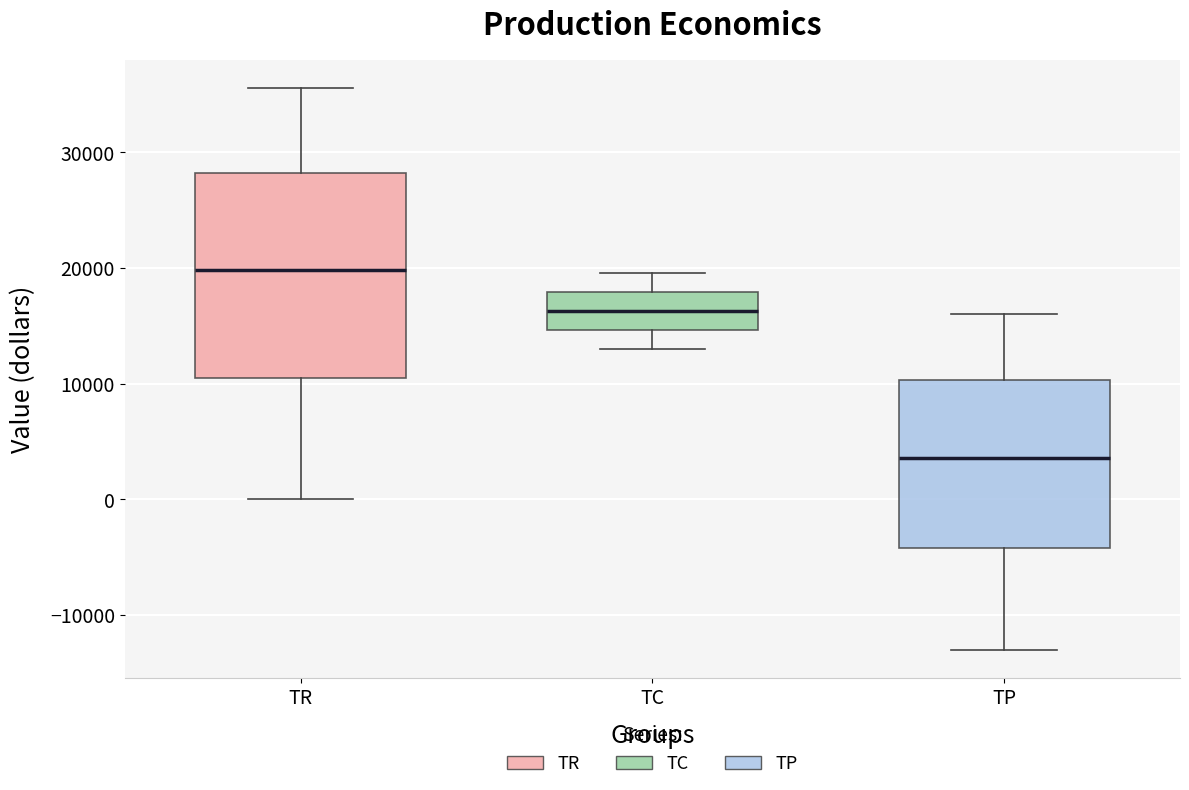

Reading left to right, transcribe this box plot: for each box, give where its median line is, the range the box spans, and where its two whiskers end, as read against the y-axis. The values are not printed on the chart, so give them approximately, as read against the axis.

TR: median 20000, box 10000 to 28000, whiskers 0 to 36000
TC: median 16000, box 15000 to 18000, whiskers 13000 to 20000
TP: median 4000, box -4000 to 10000, whiskers -13000 to 16000